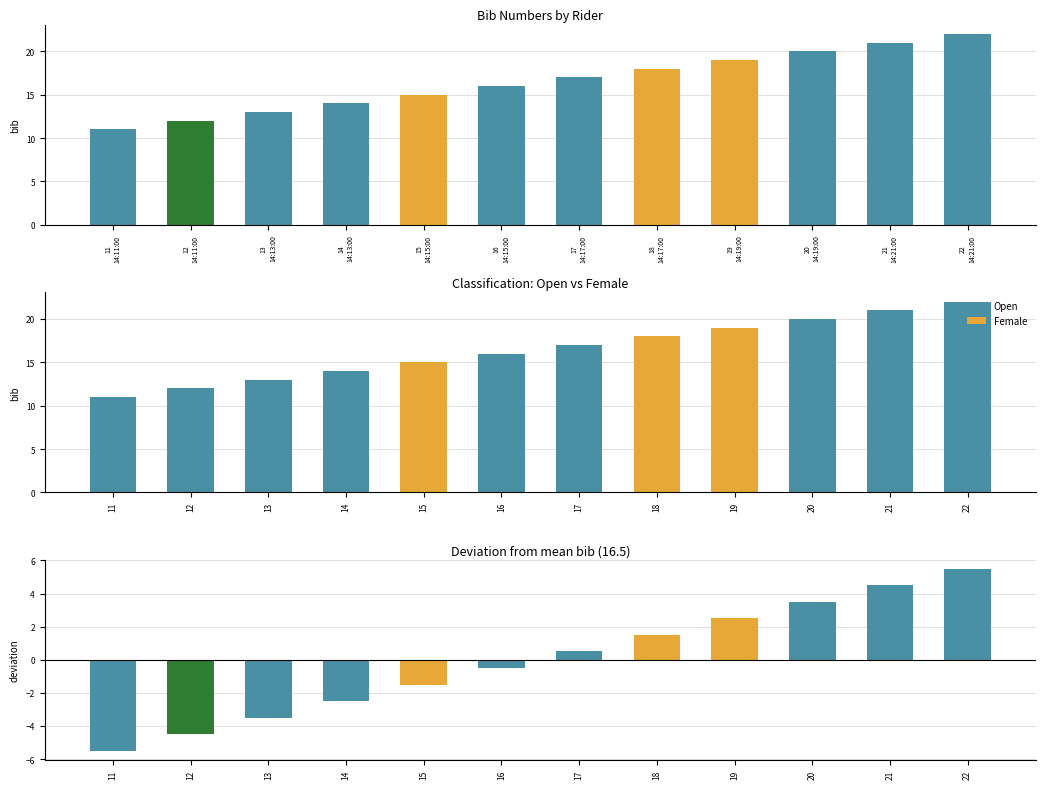

Between 15 and 20, which series saw the biggest shift?

Open